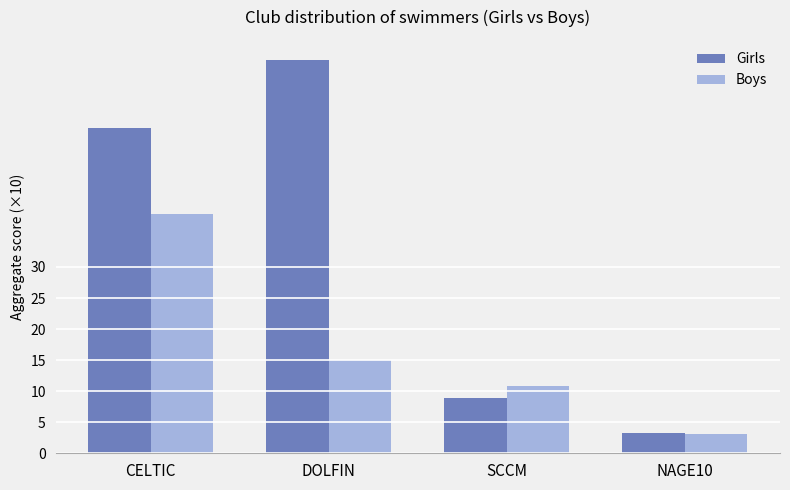

What are all the series names shown in the legend?

Girls, Boys